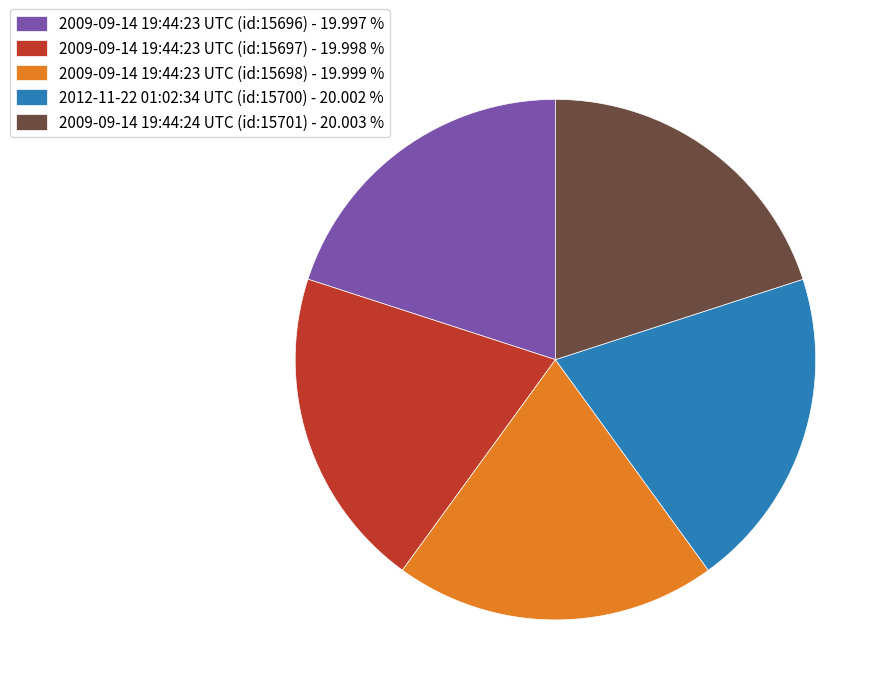

Combined, do 2009-09-14 19:44:23 UTC (id:15696) - 19.997 % and 2009-09-14 19:44:23 UTC (id:15698) - 19.999 % account for over 50%?

No